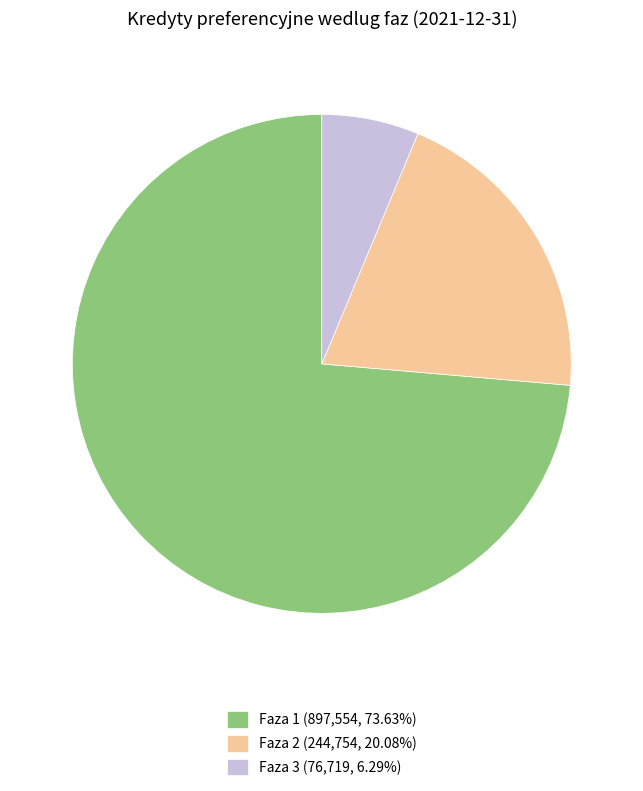

The Faza 1 slice represents 65% of the pie. True or false?

False